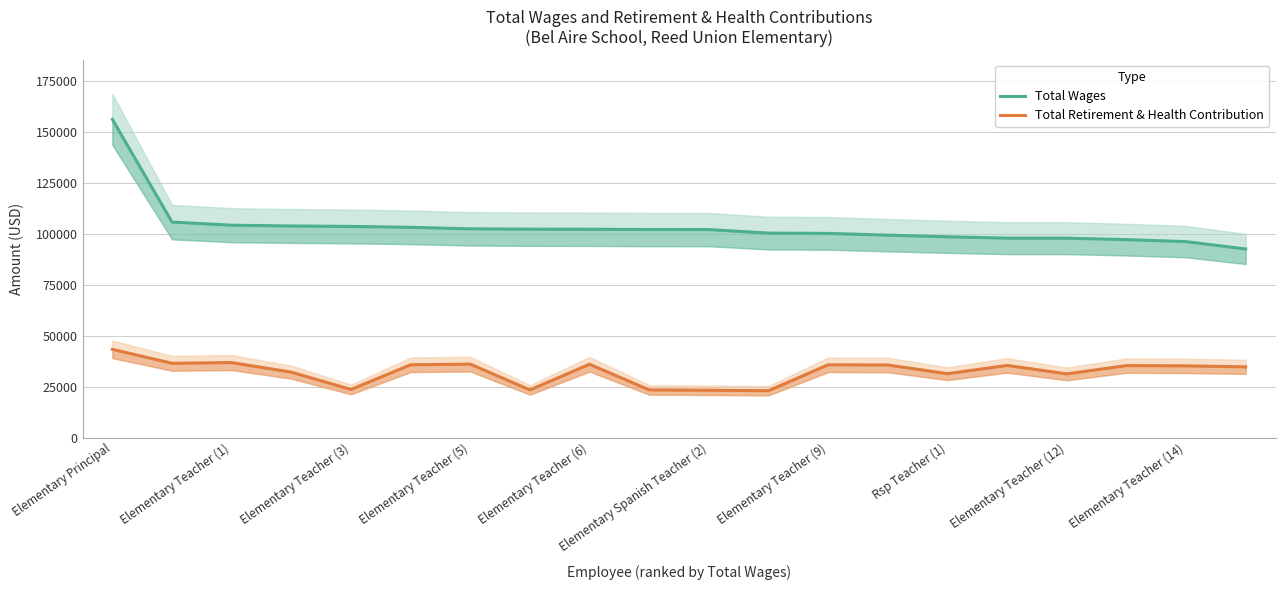

At which label does Total Retirement & Health Contribution reach its peak?

Elementary Principal